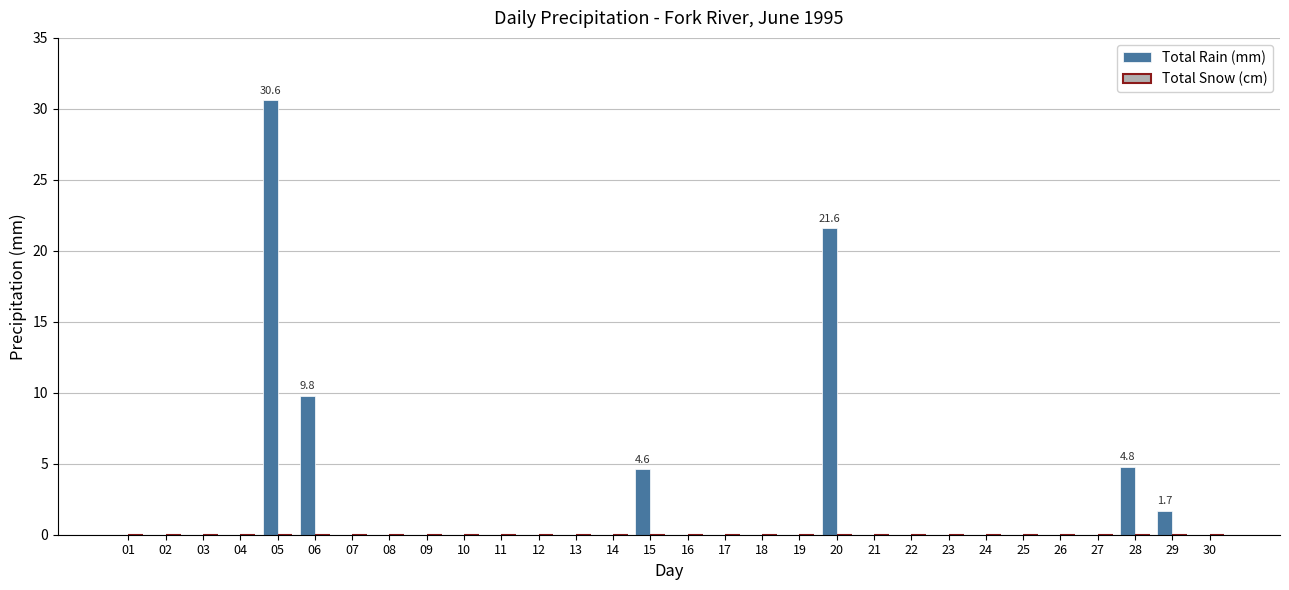

What is the sum of the values at 10 and 28?

4.8